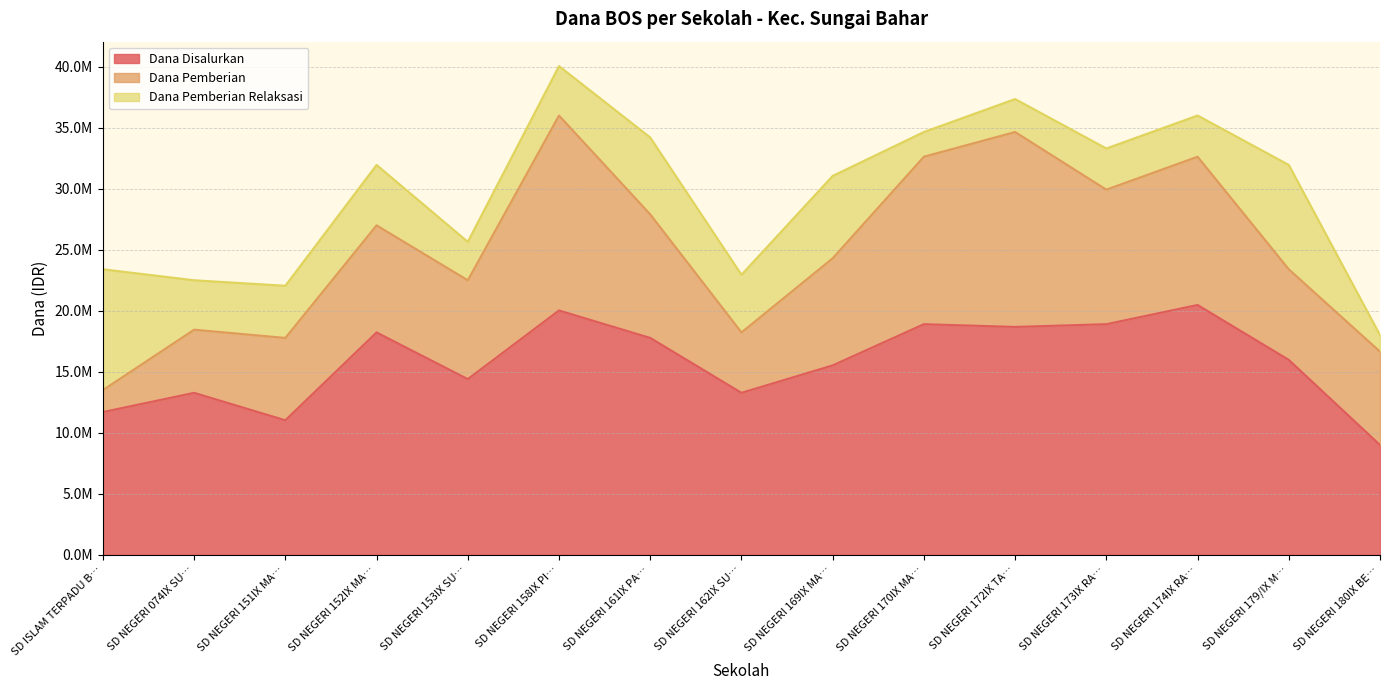

The Dana Pemberian series shows 7650000 at SD NEGERI 180IX BERKAH. True or false?

True